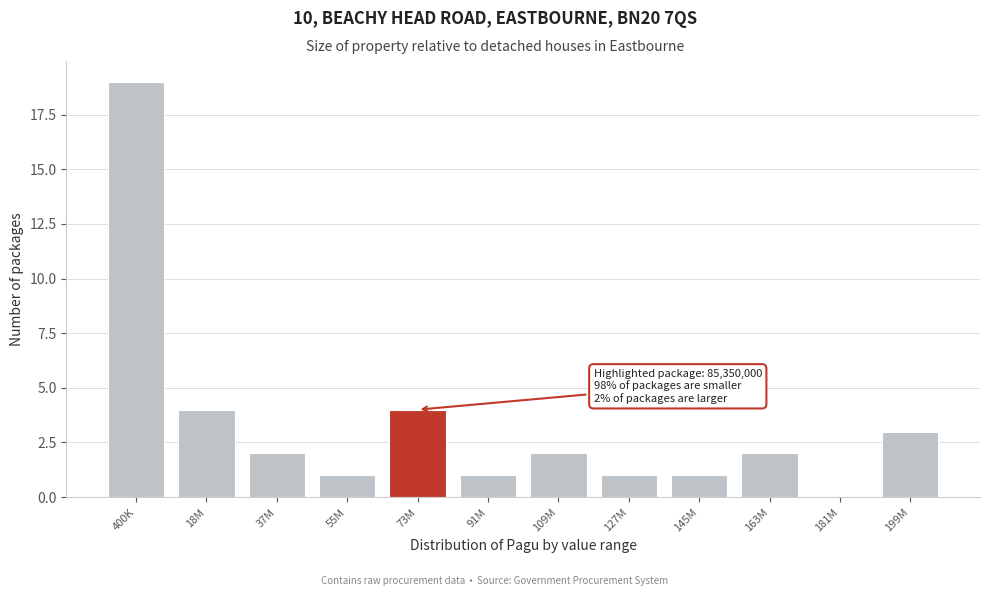

Reading left to right, list all the values displayed in this chart.

400K=19	18M=4	37M=2	55M=1	73M=4	91M=1	109M=2	127M=1	145M=1	163M=2	181M=0	199M=3